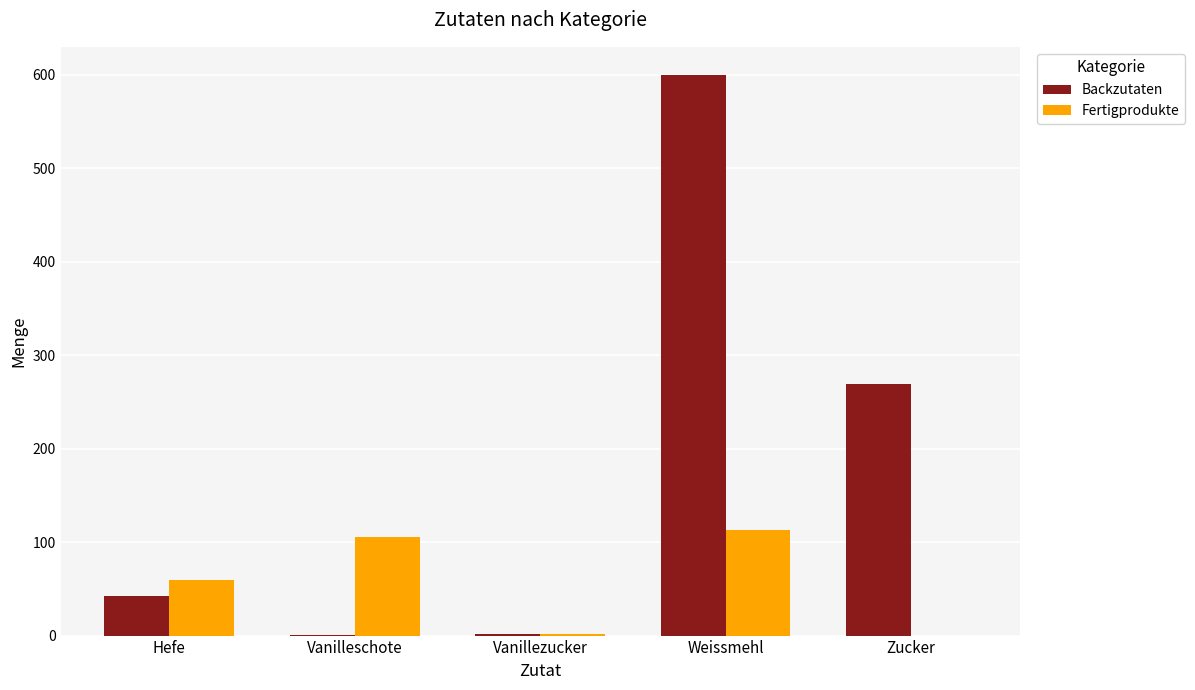

The value of Fertigprodukte at Weissmehl is 57.2. True or false?

False